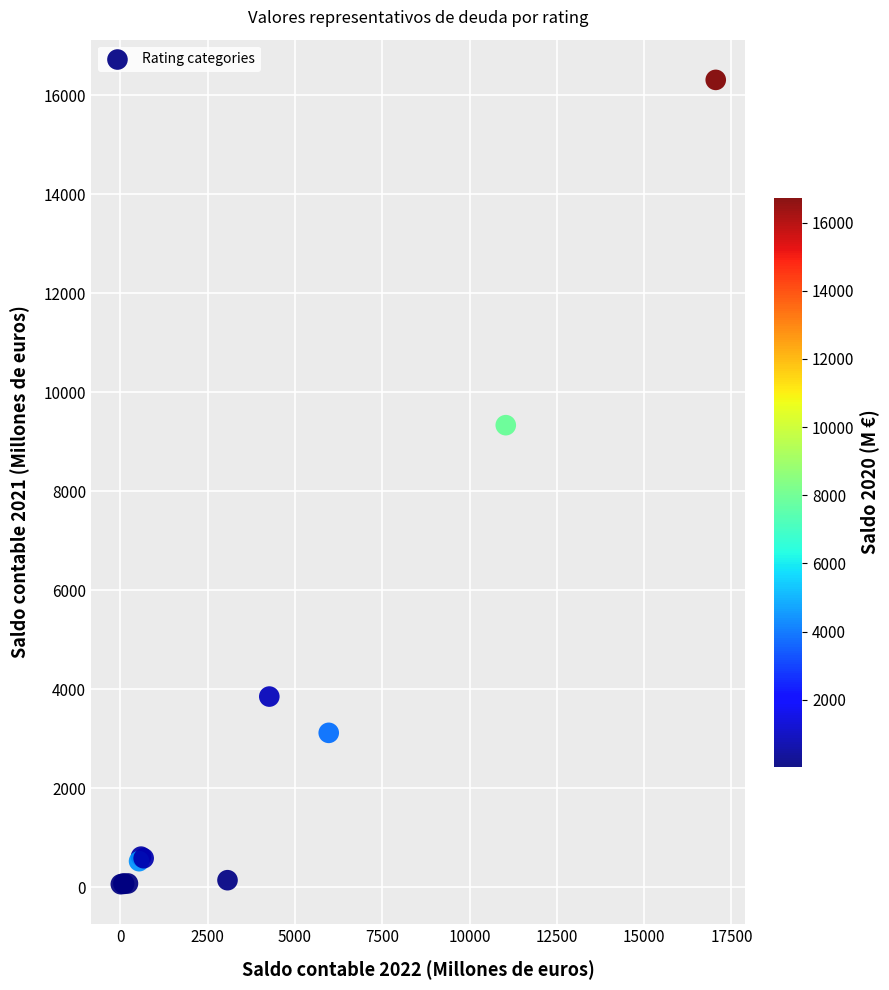

What Y value in the scatter plot is closest to 8187?

9336